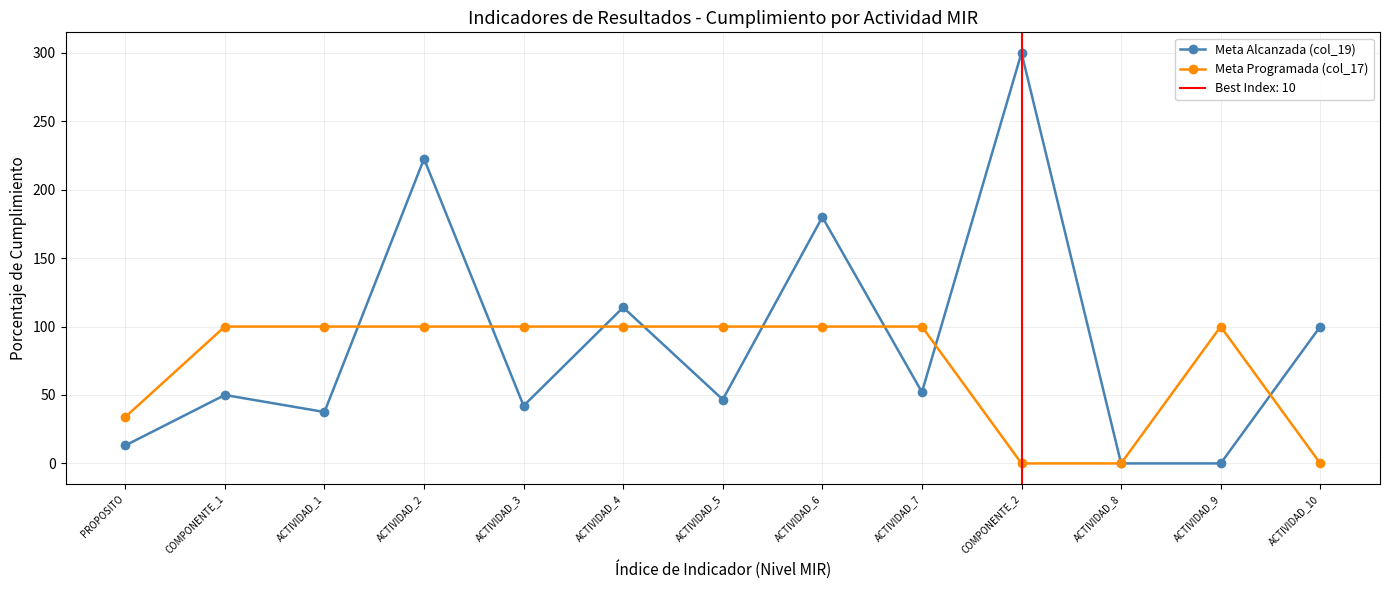

Reading left to right, transcribe all the data shown in this chart.

Meta Alcanzada (col_19): 13.1	50.0	37.6	222.6	42.1	114.0	46.7	180.0	52.1	300.0	0.0	0.0	100.0
Meta Programada (col_17): 33.9	100.0	100.0	100.0	100.0	100.0	100.0	100.0	100.0	0.0	0.0	100.0	0.0